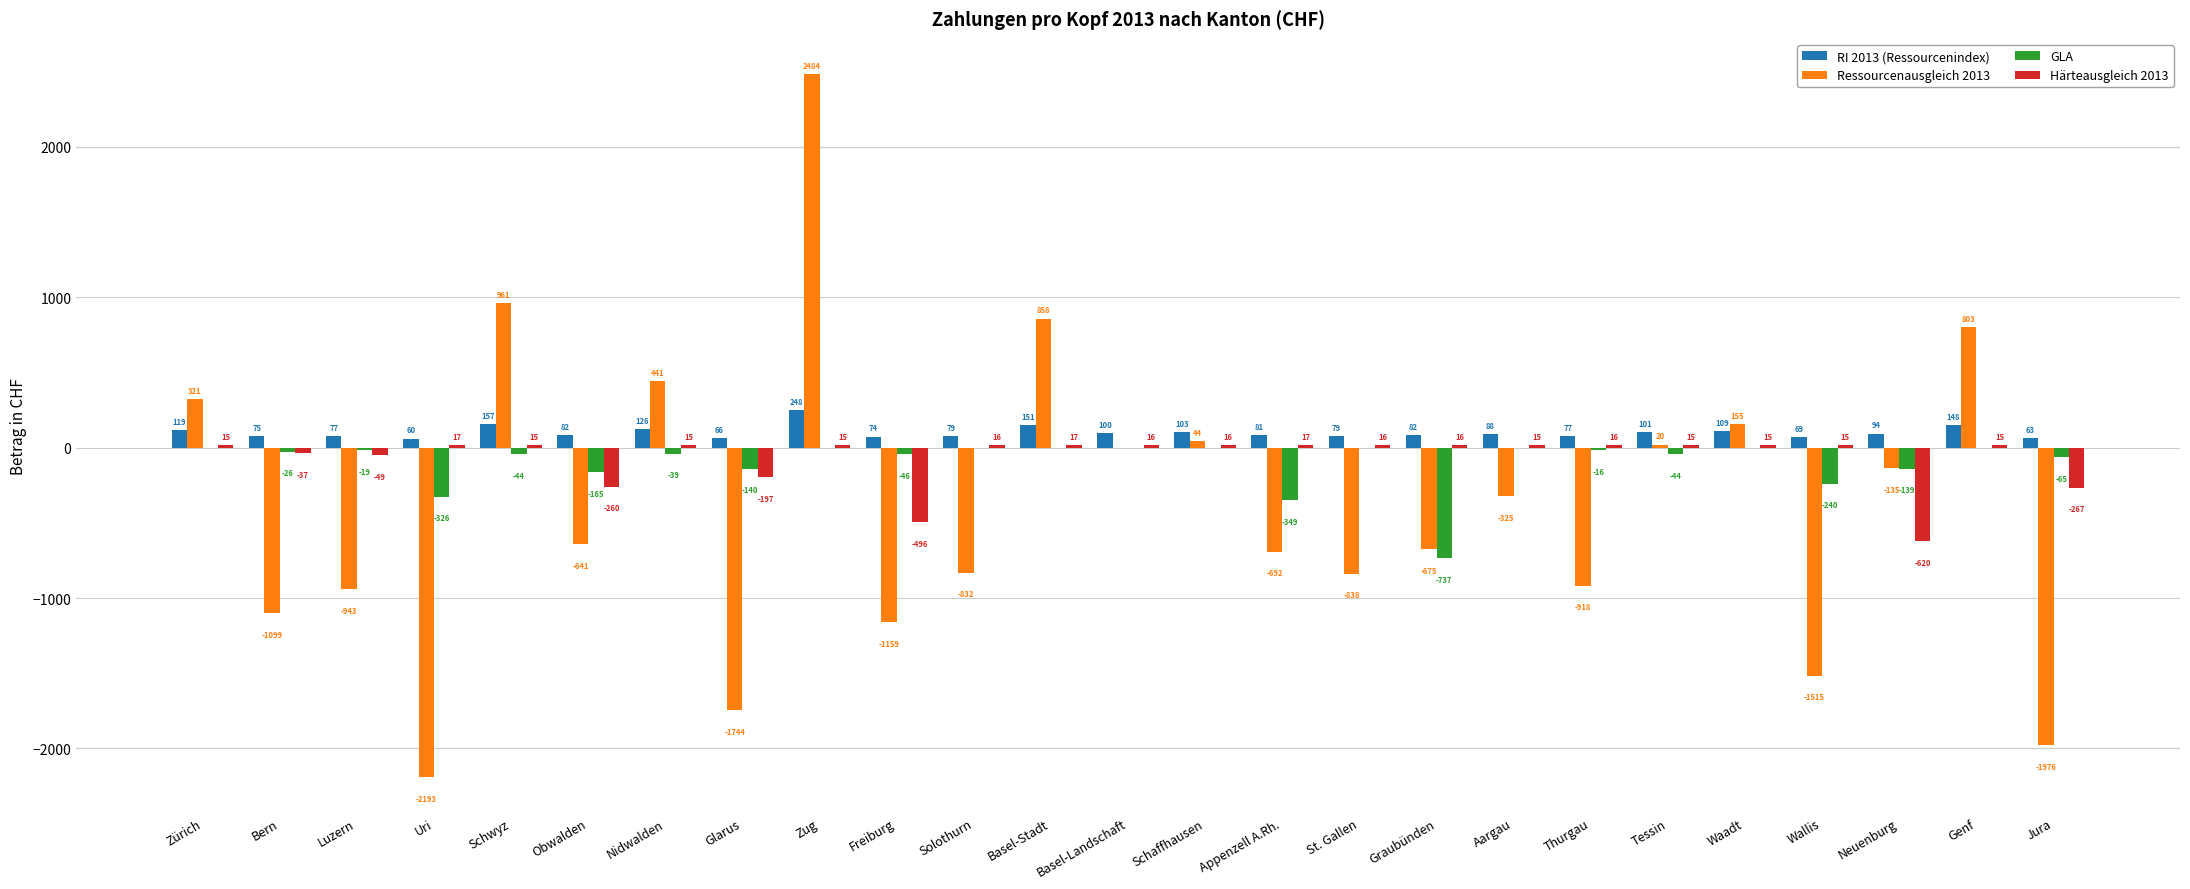

How many data points in RI 2013 (Ressourcenindex) are above 82?

13